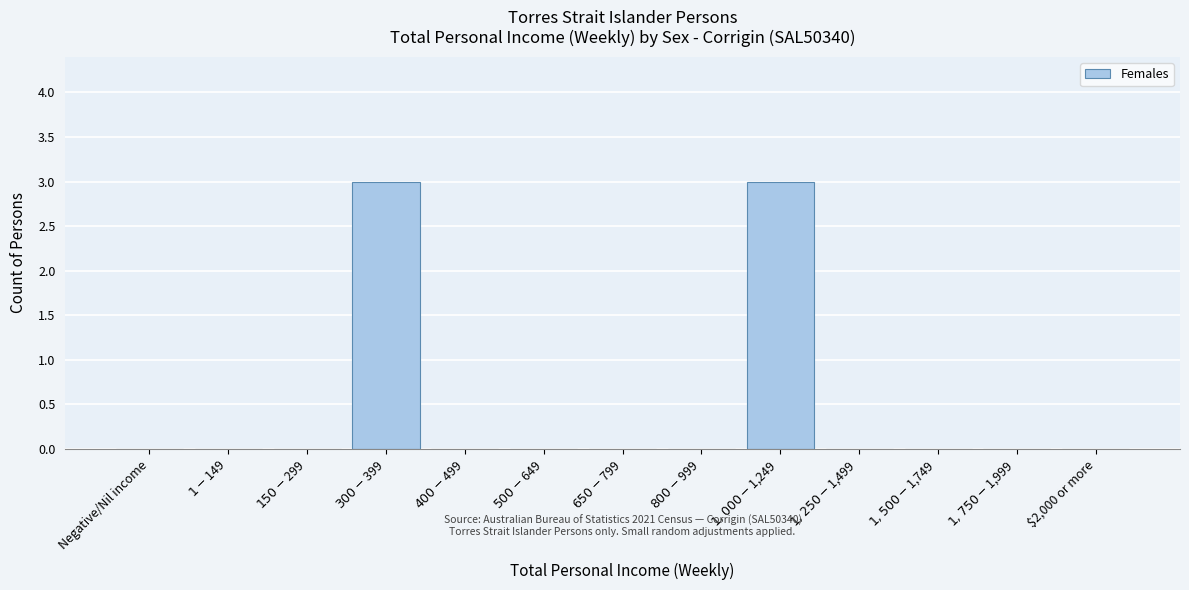

What is the maximum value shown in the chart?

3